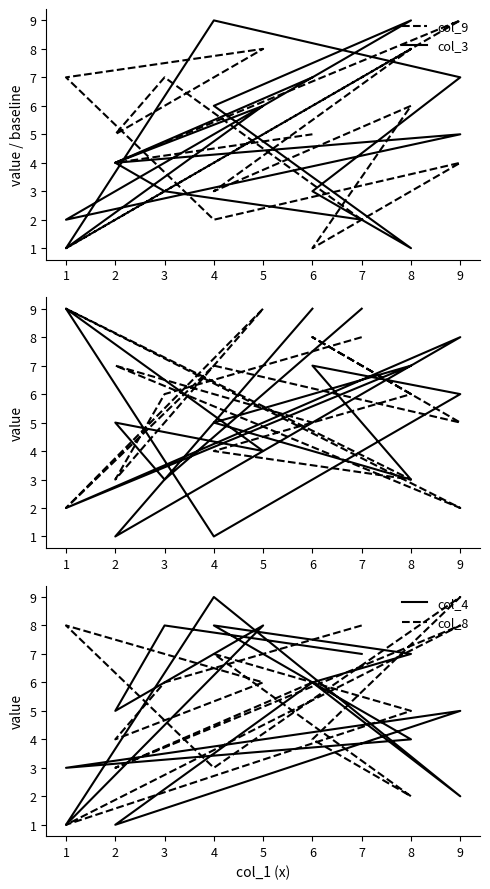

Which series has the widest spread of values?

col_9